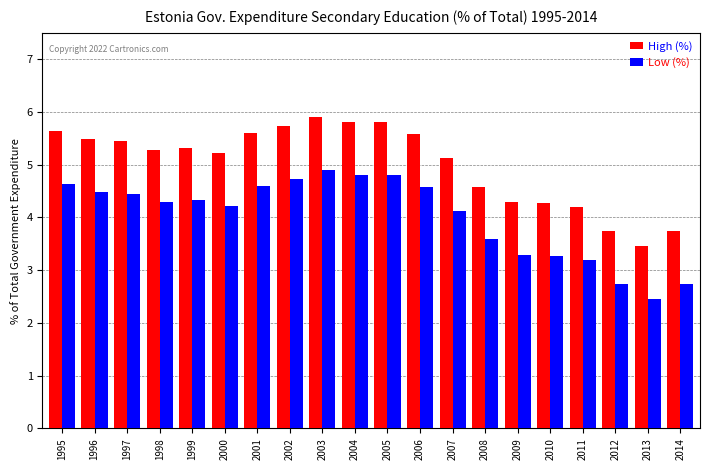

Which label corresponds to the largest value in the chart?

2003